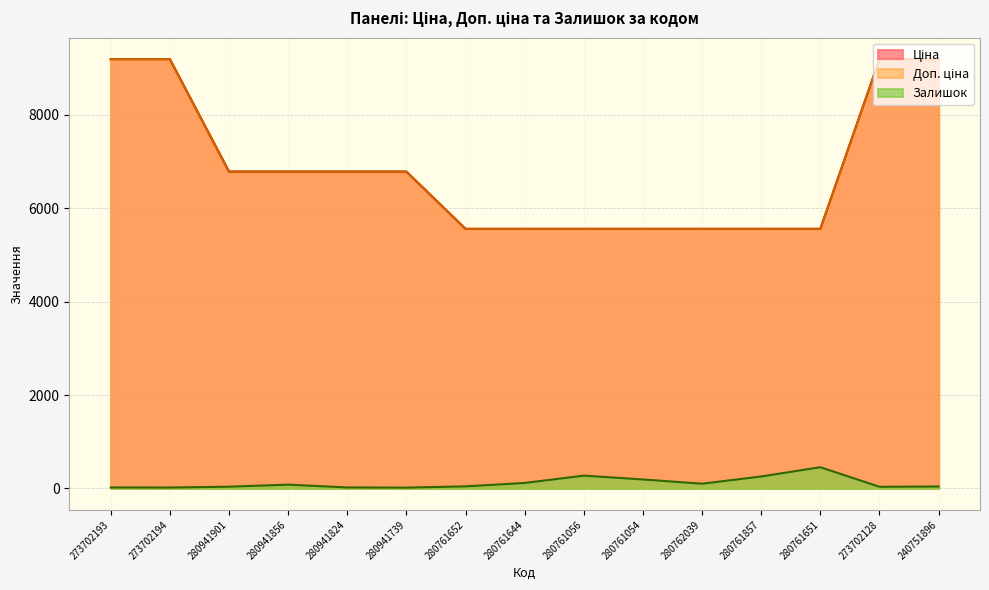

What is the difference between the maximum and minimum values in the Ціна series?

3635.9